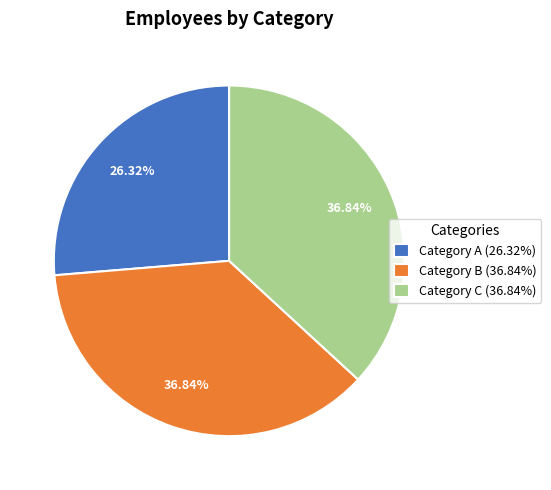

To the nearest percent, what is the difference between the largest and smallest slice percentages?

11%